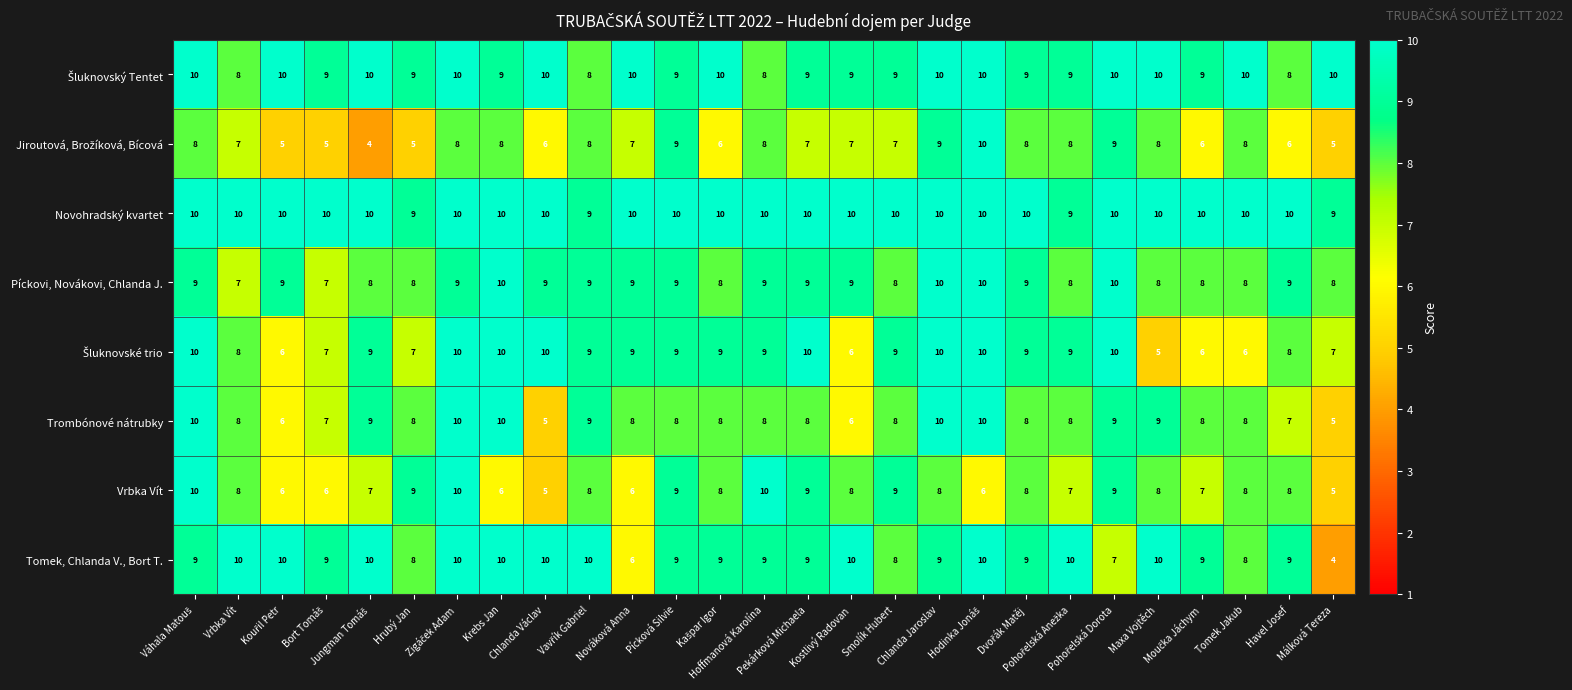

Which series has the largest total across all categories?

Novohradský kvartet